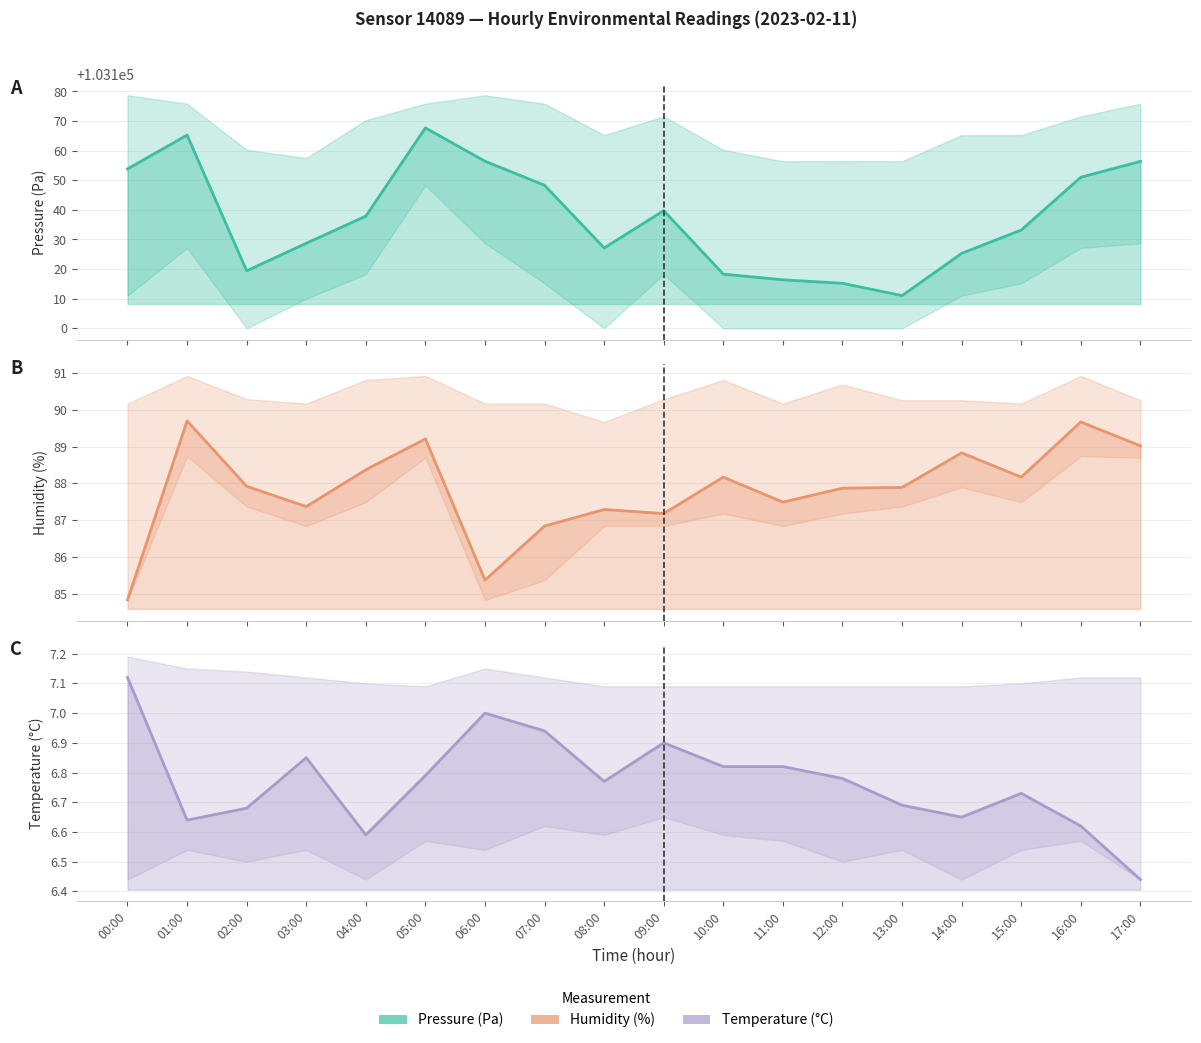

The temperature series shows 2.7 at 08:00. True or false?

False